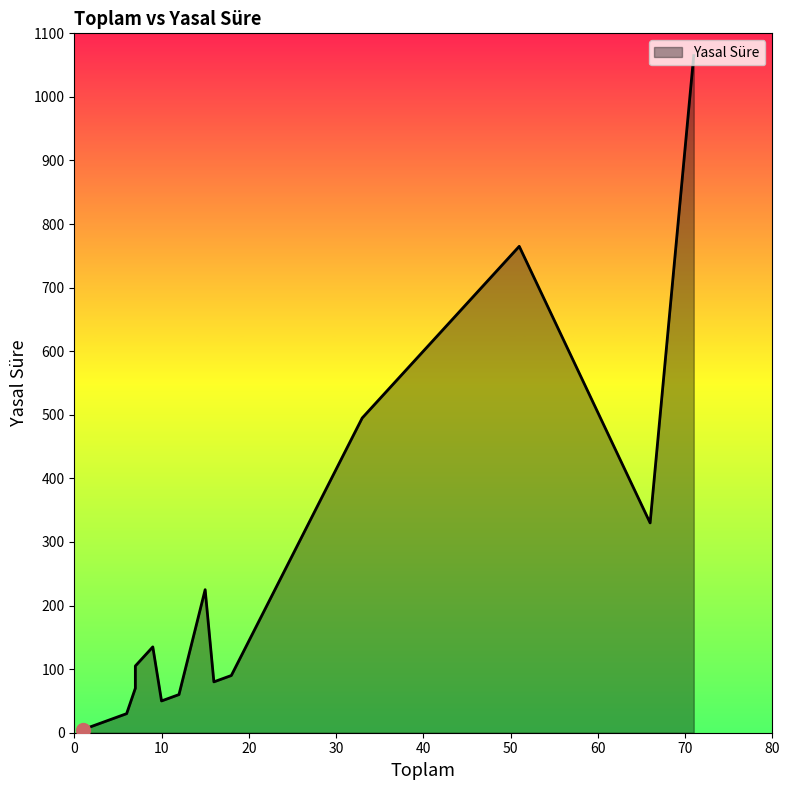

Does the chart display data point markers on the line(s)?

No